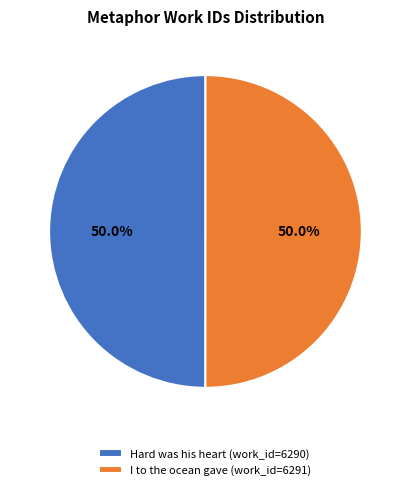

What is the ratio of the value at I to the ocean gave (work_id=6291) to the value at Hard was his heart (work_id=6290)?

1.0